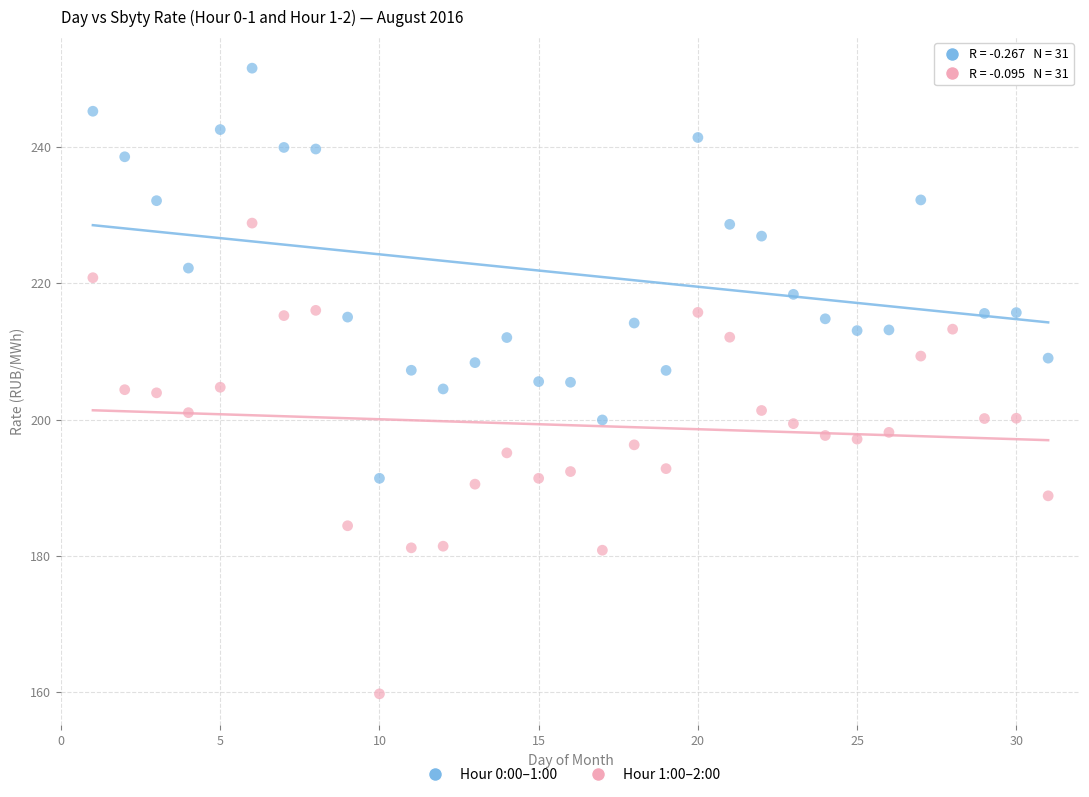

What are all the series names shown in the legend?

Hour 0:00–1:00, Hour 1:00–2:00